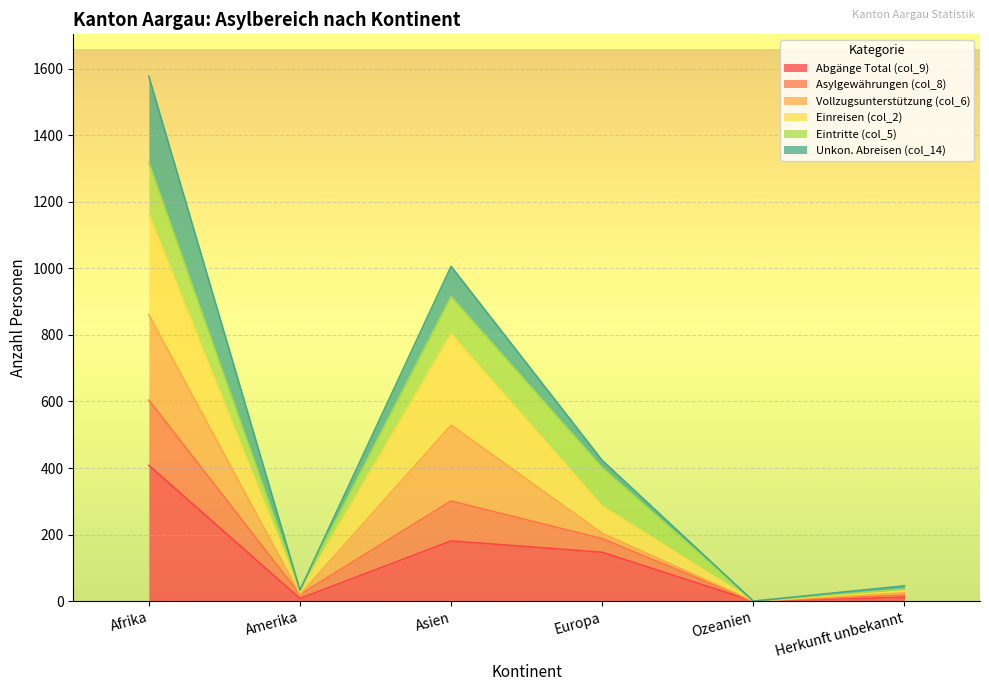

Is it true that Asylgewährungen (col_8) equals 782 at Asien?

False